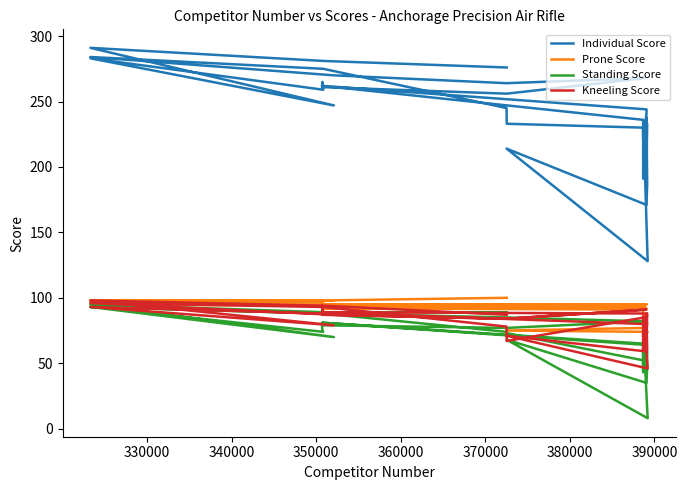

True or false: Kneeling Score and Individual Score cross at least once.

False